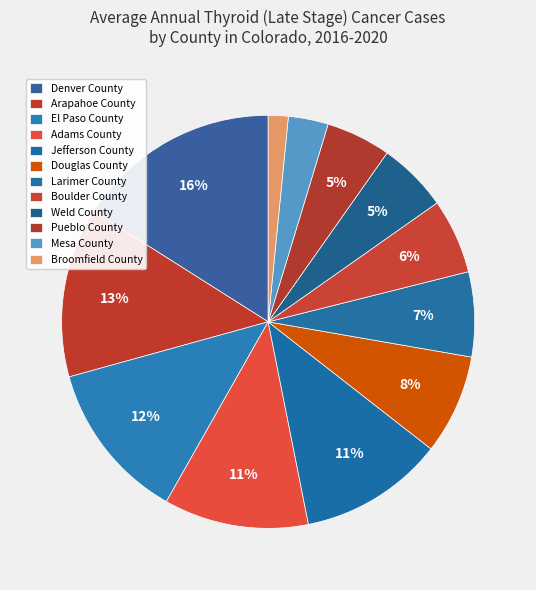

The Adams County slice represents 11% of the pie. True or false?

True